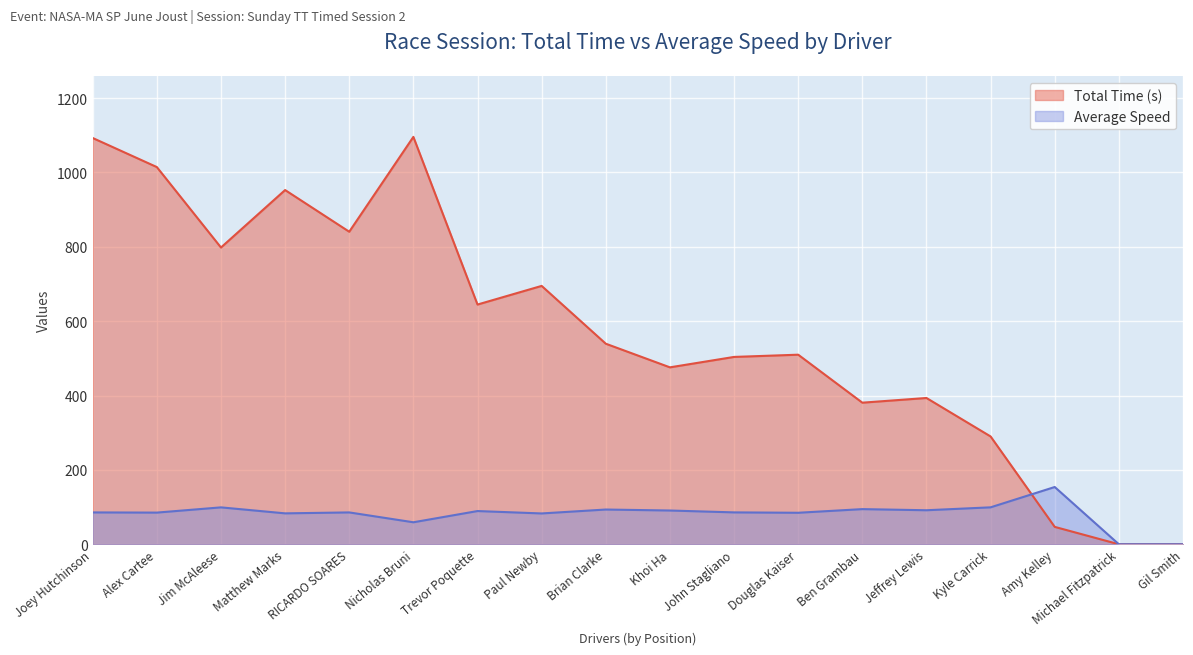

What is the difference between the maximum and minimum values in the Average Speed series?

154.0